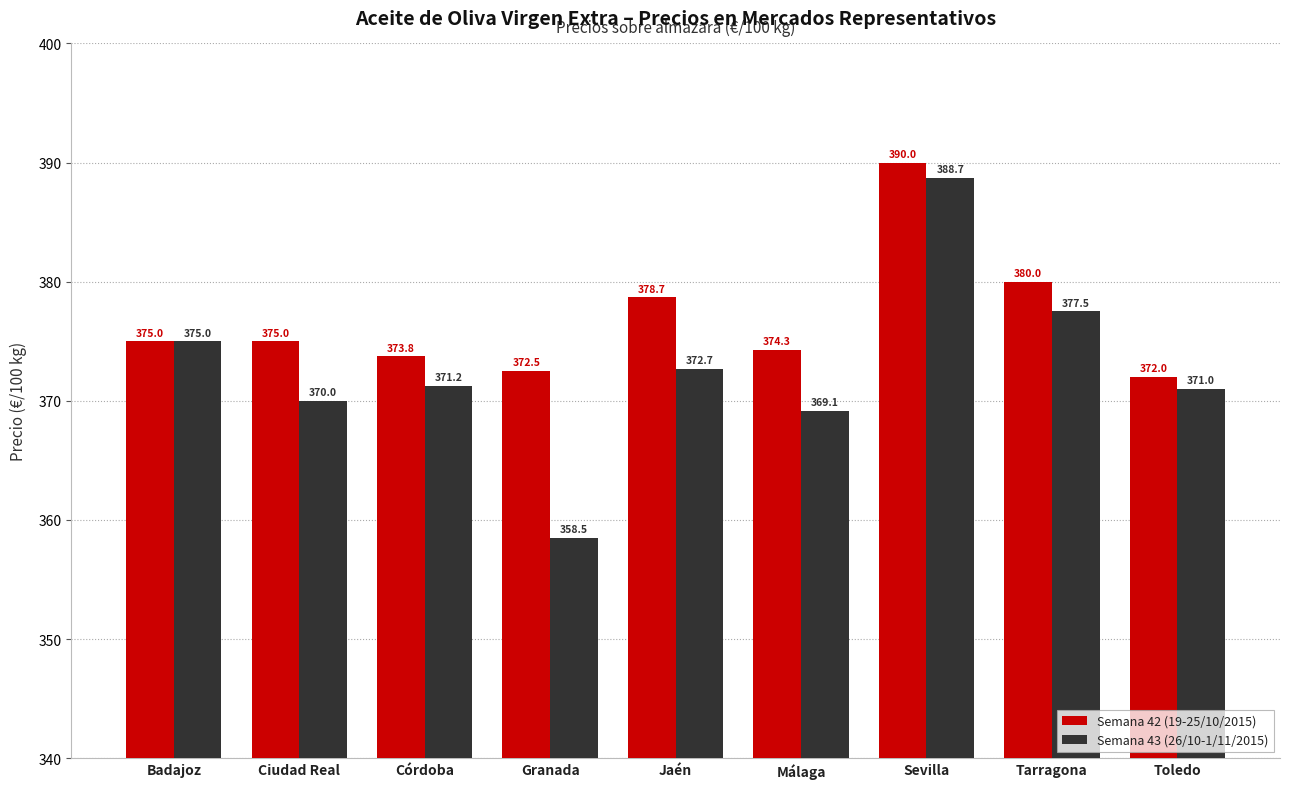

At how many categories does at least one series exceed 386?

1